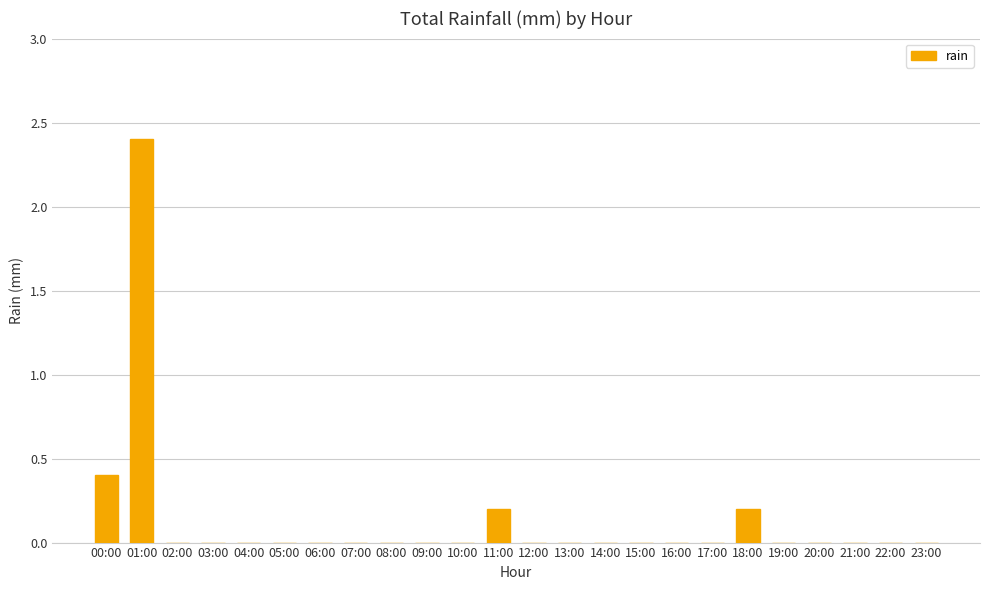

Reading left to right, extract all data points from this chart.

00:00=0.4	01:00=2.4	02:00=0.0	03:00=0.0	04:00=0.0	05:00=0.0	06:00=0.0	07:00=0.0	08:00=0.0	09:00=0.0	10:00=0.0	11:00=0.2	12:00=0.0	13:00=0.0	14:00=0.0	15:00=0.0	16:00=0.0	17:00=0.0	18:00=0.2	19:00=0.0	20:00=0.0	21:00=0.0	22:00=0.0	23:00=0.0